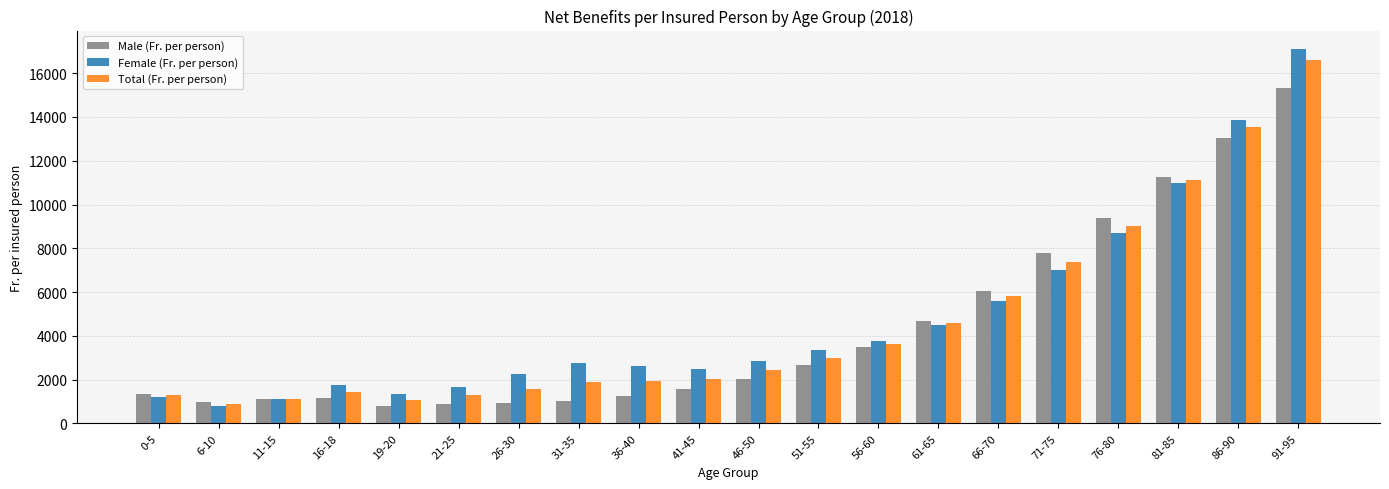

What position from the right is 76-80?

4